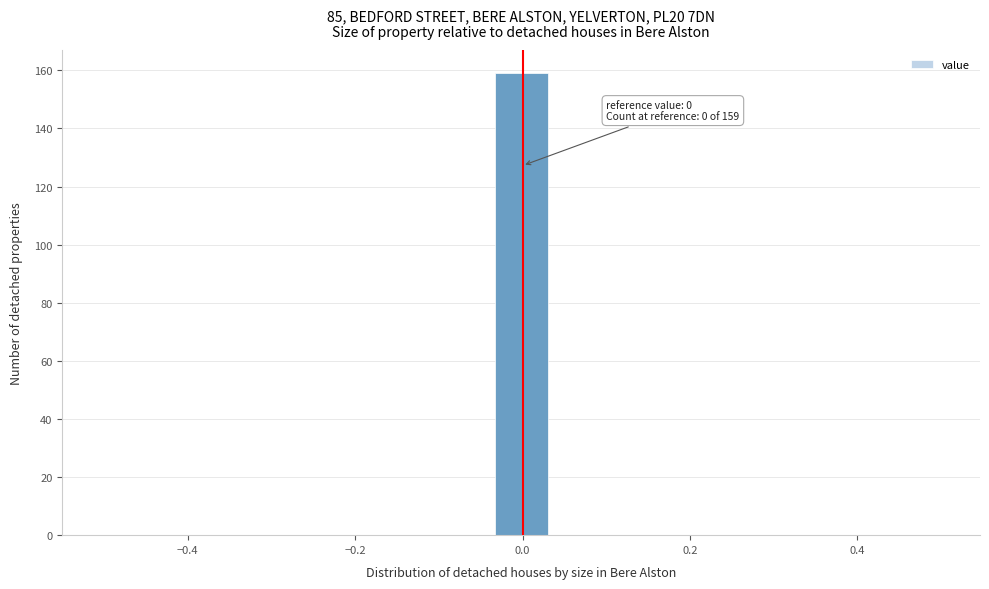

Read against the x-axis, roughly where is the centre of the tallest bar?

0.00